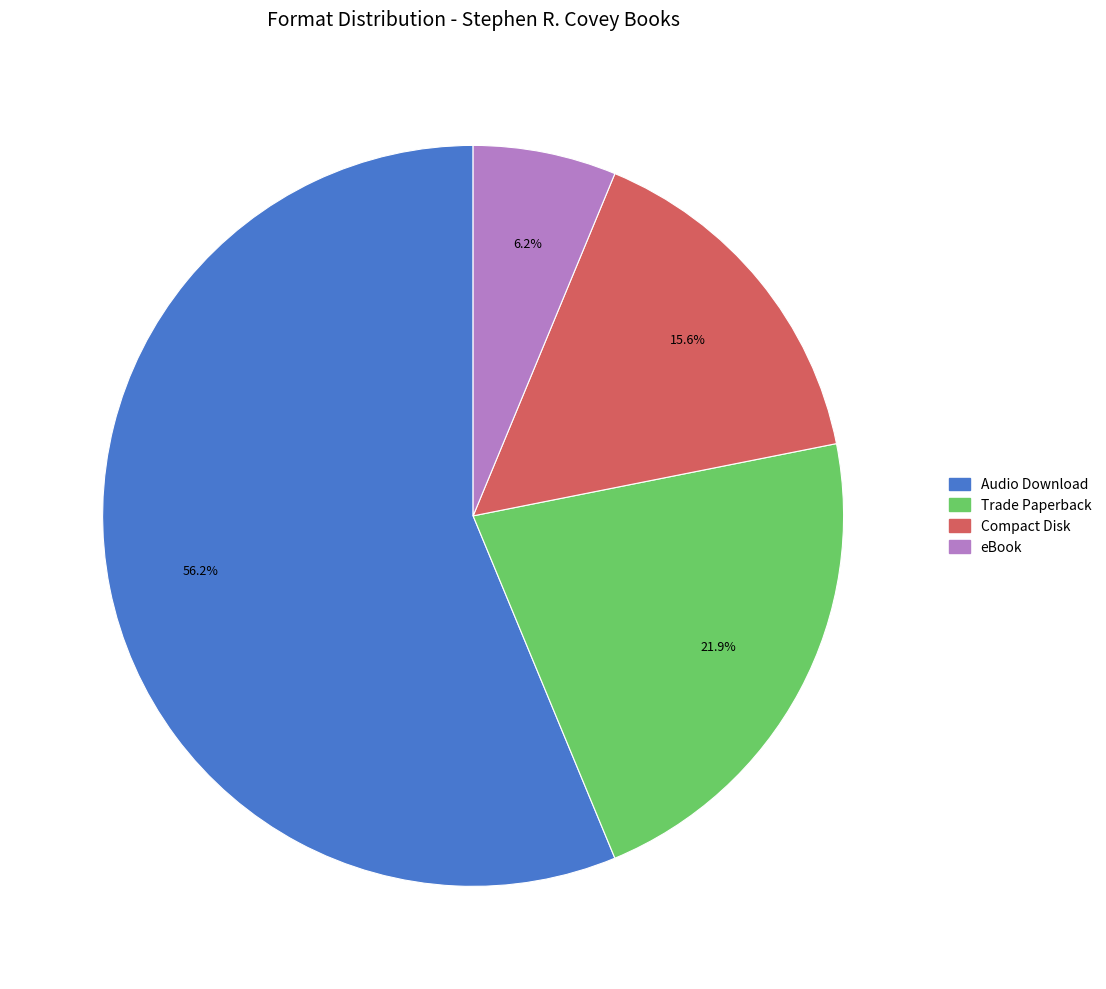

How much of the chart is everything except Trade Paperback?

78.1%